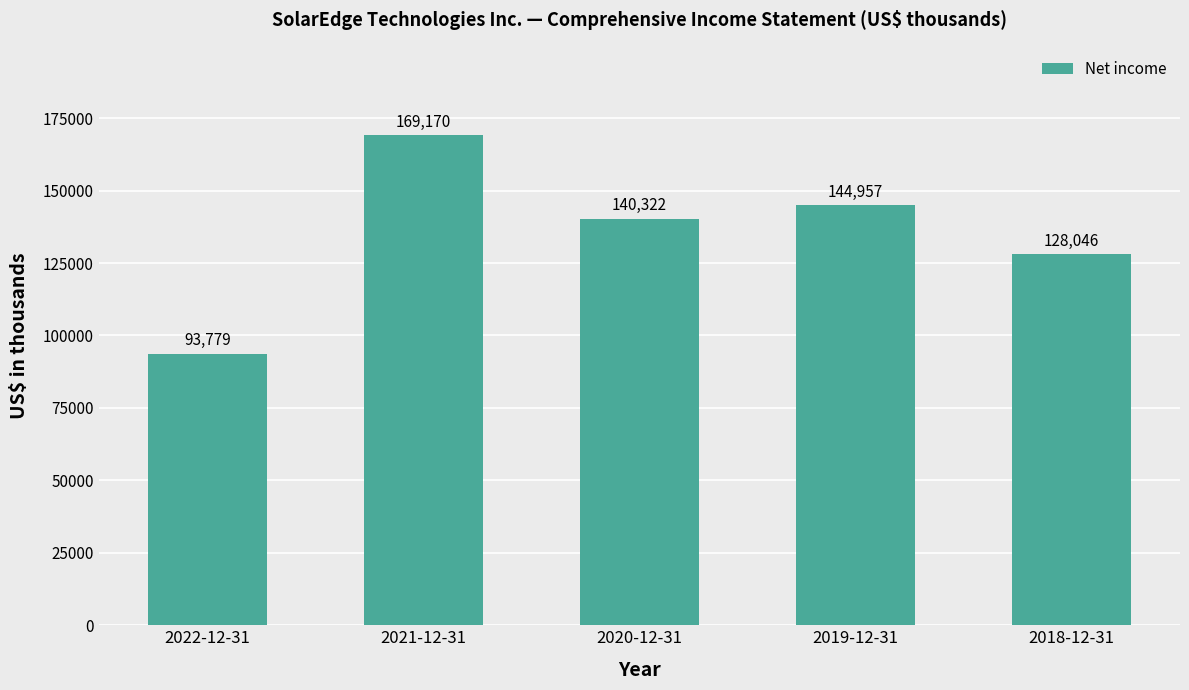

What is the label of the 5th bar from the right?

2022-12-31